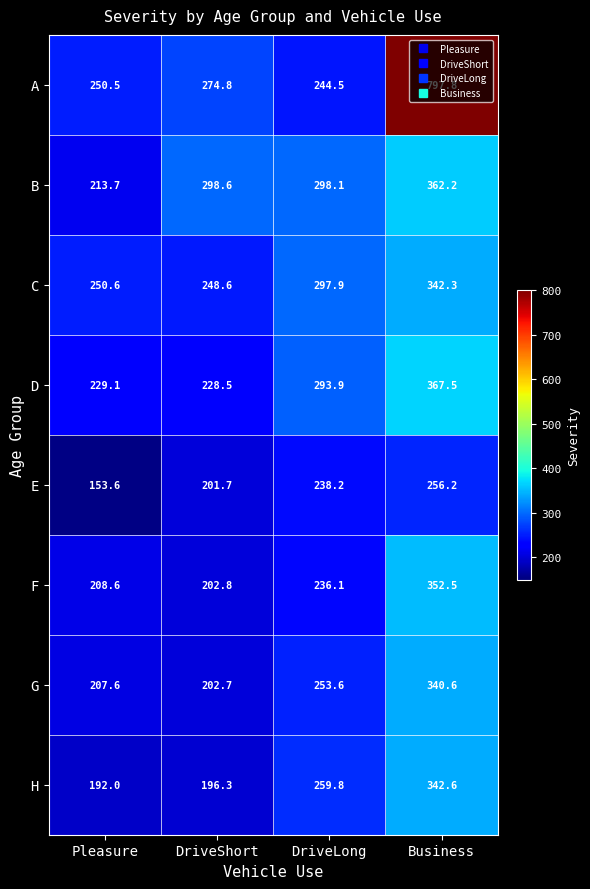

The value of F at DriveLong is 236.1. True or false?

True